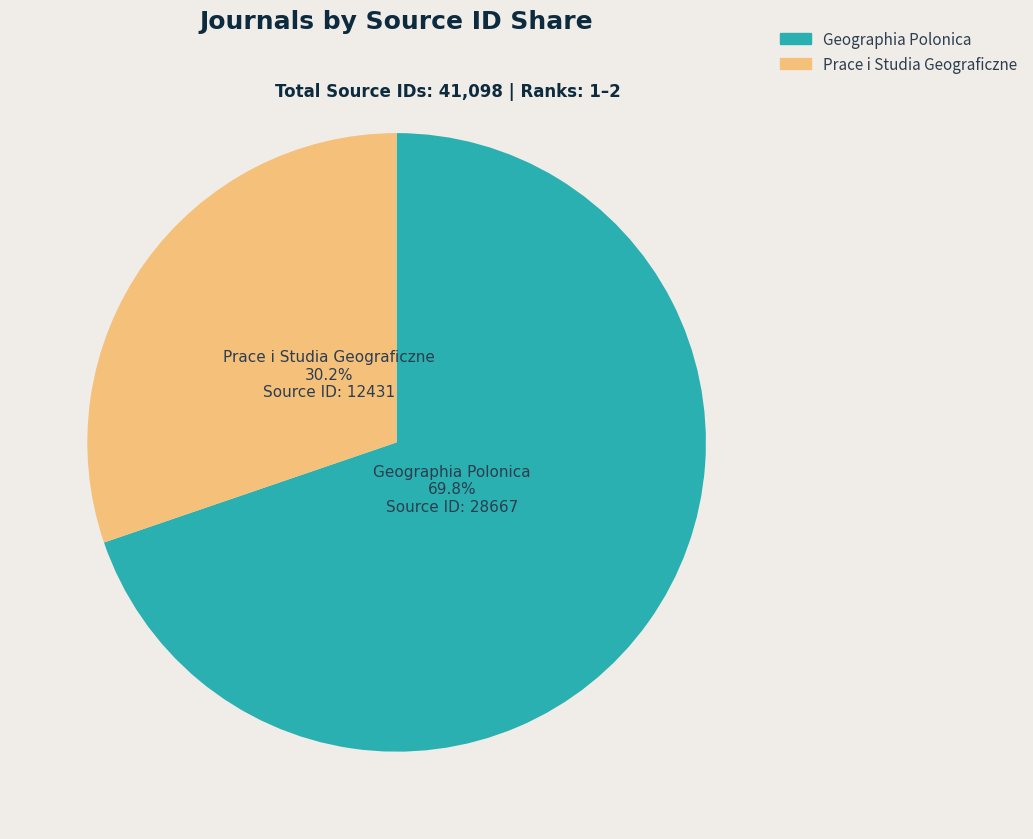

What is the largest slice in the pie chart?

Geographia Polonica